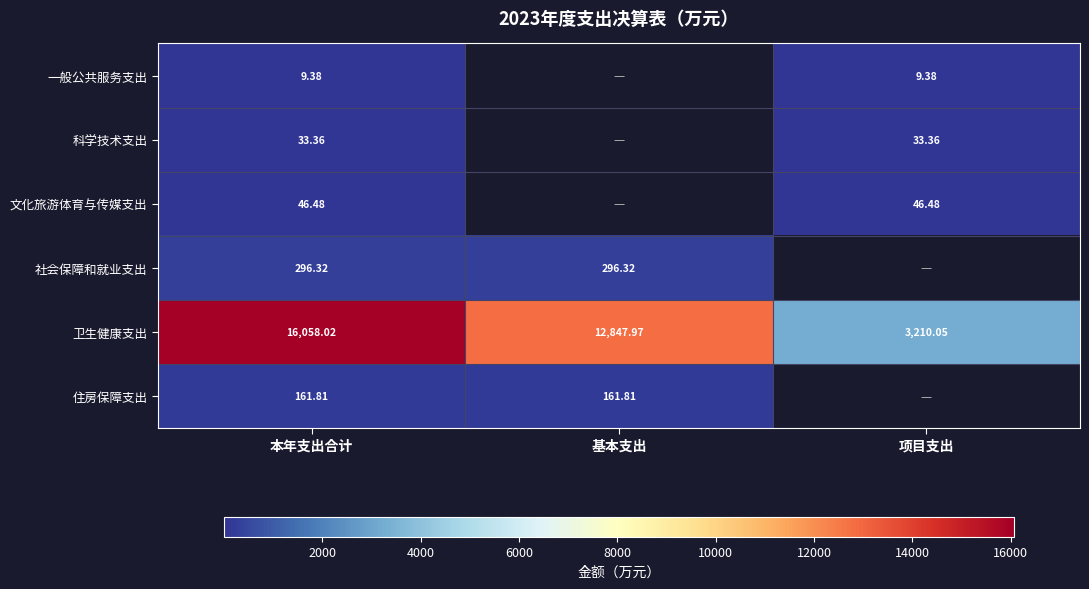

What is the sum of all 卫生健康支出 values?

32116.0